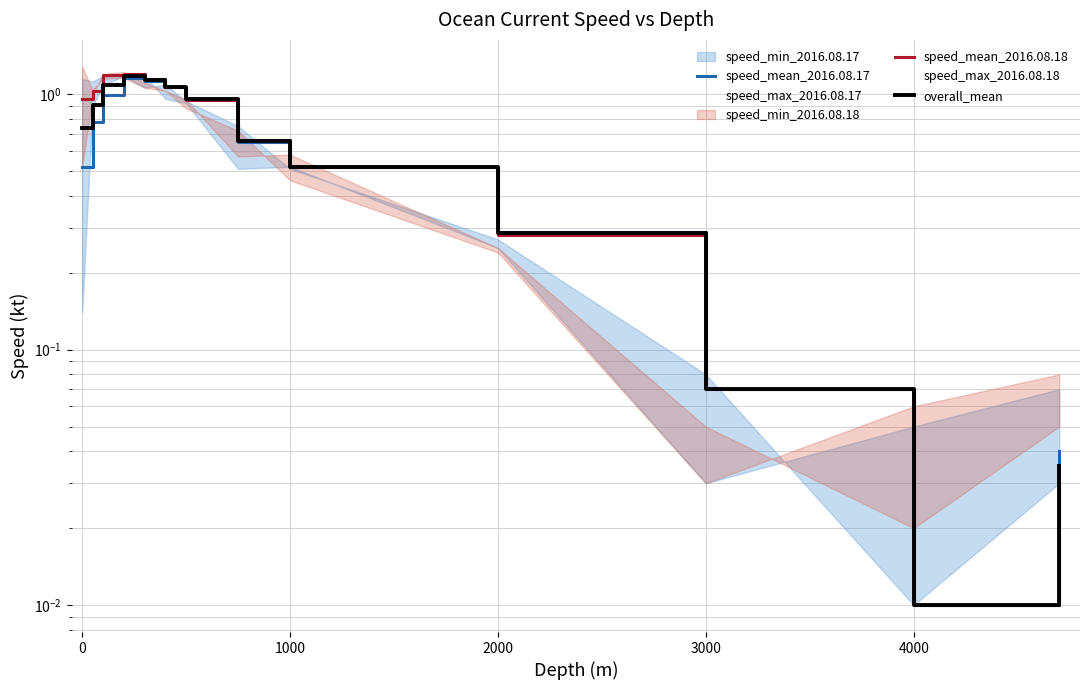

Reading right to left, what are all the values shown in this chart?

speed_mean_2016.08.17: 0.0	0.0	0.1	0.3	0.5	0.7	1.0	1.1	1.1	1.2	1.0	0.8	0.5
speed_mean_2016.08.18: 0.0	0.0	0.1	0.3	0.5	0.7	0.9	1.1	1.1	1.2	1.2	1.0	1.0
overall_mean: 0.0	0.0	0.1	0.3	0.5	0.7	1.0	1.1	1.1	1.2	1.1	0.9	0.7